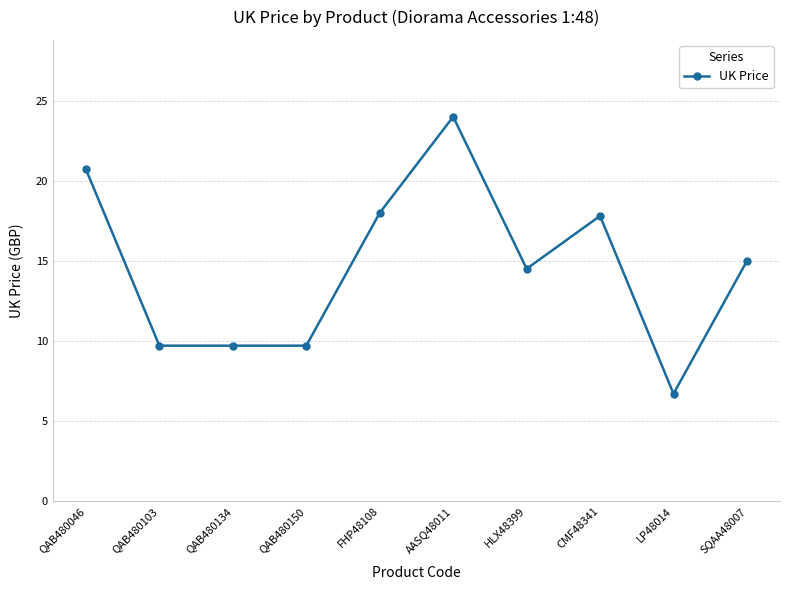

At which category does the chart reach its minimum across all series?

LP48014